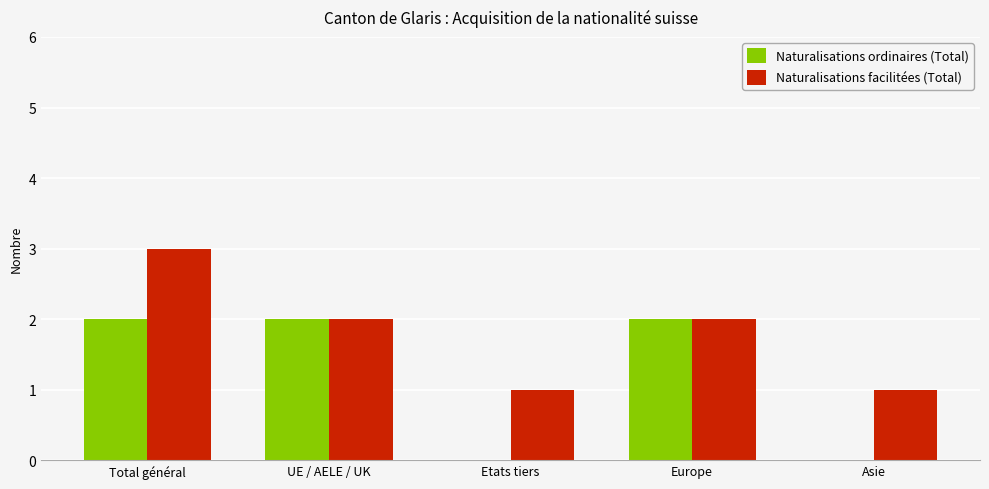

The Naturalisations facilitées (Total) series shows 5 at Total général. True or false?

False